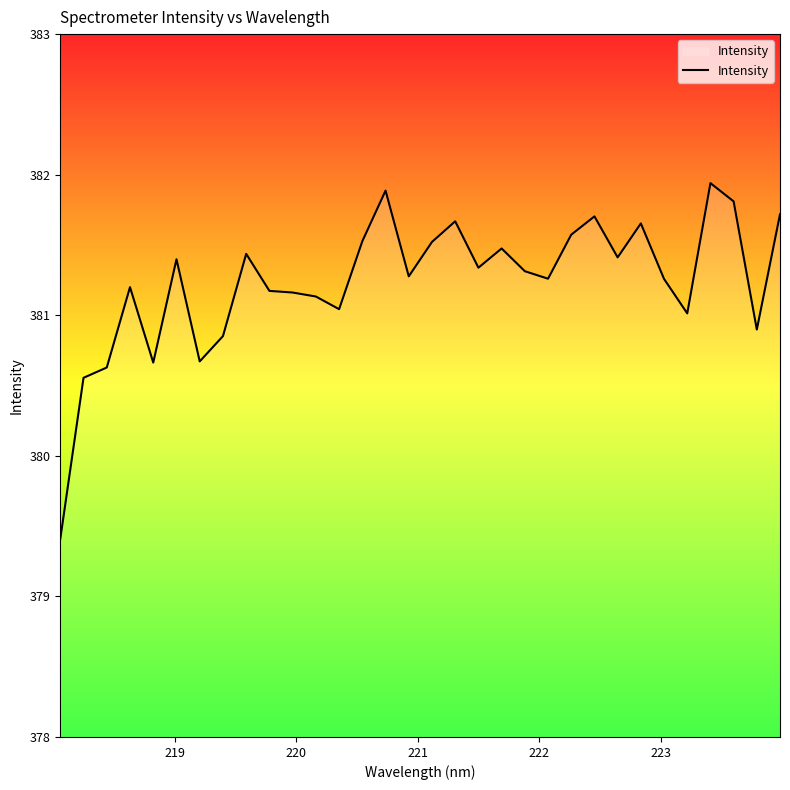

What is the minimum value shown in the chart?

379.4